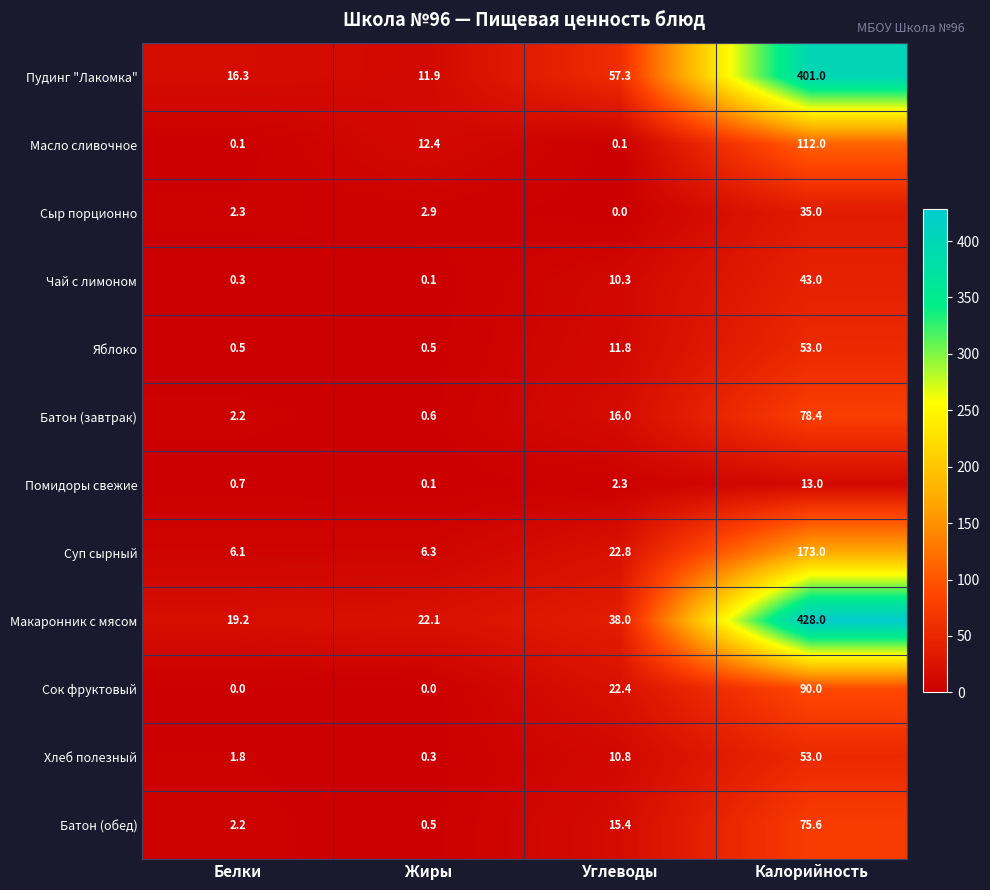

What value does the Суп сырный series have at Углеводы?

22.8